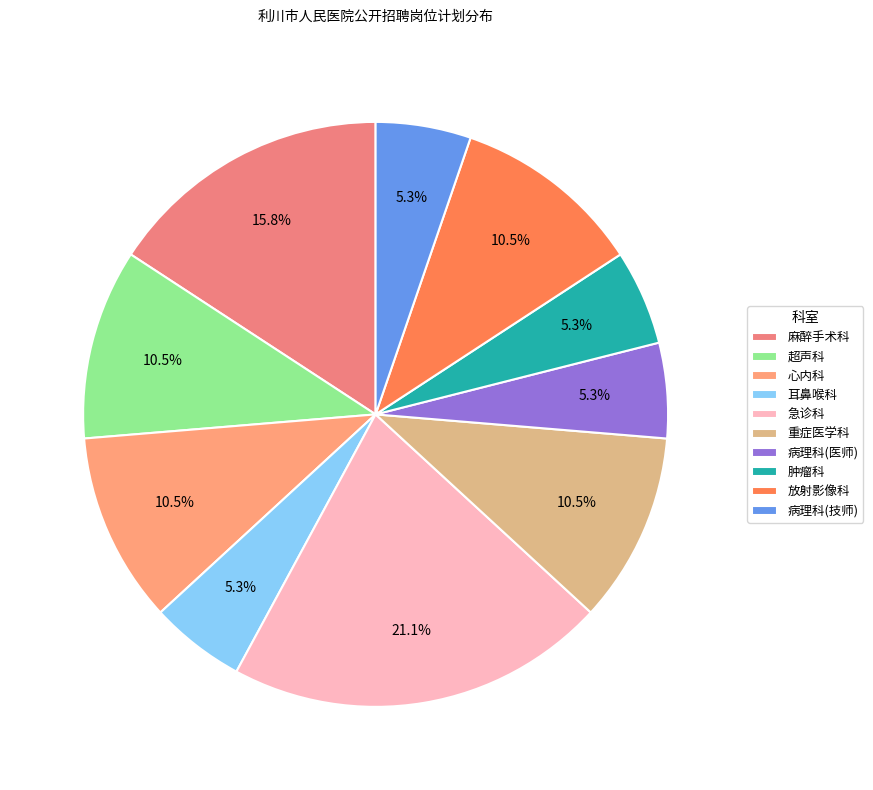

How many segments does this pie chart have?

10